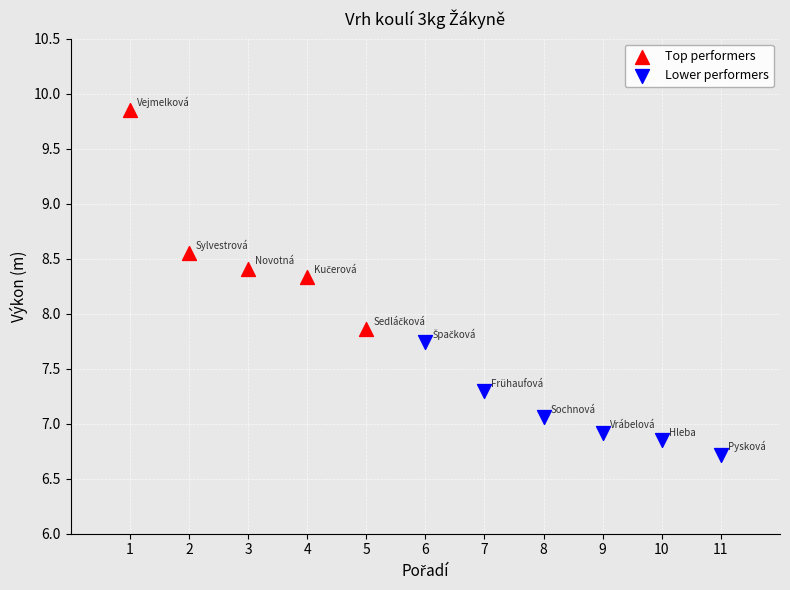

Which series reaches the maximum Y coordinate?

Top performers